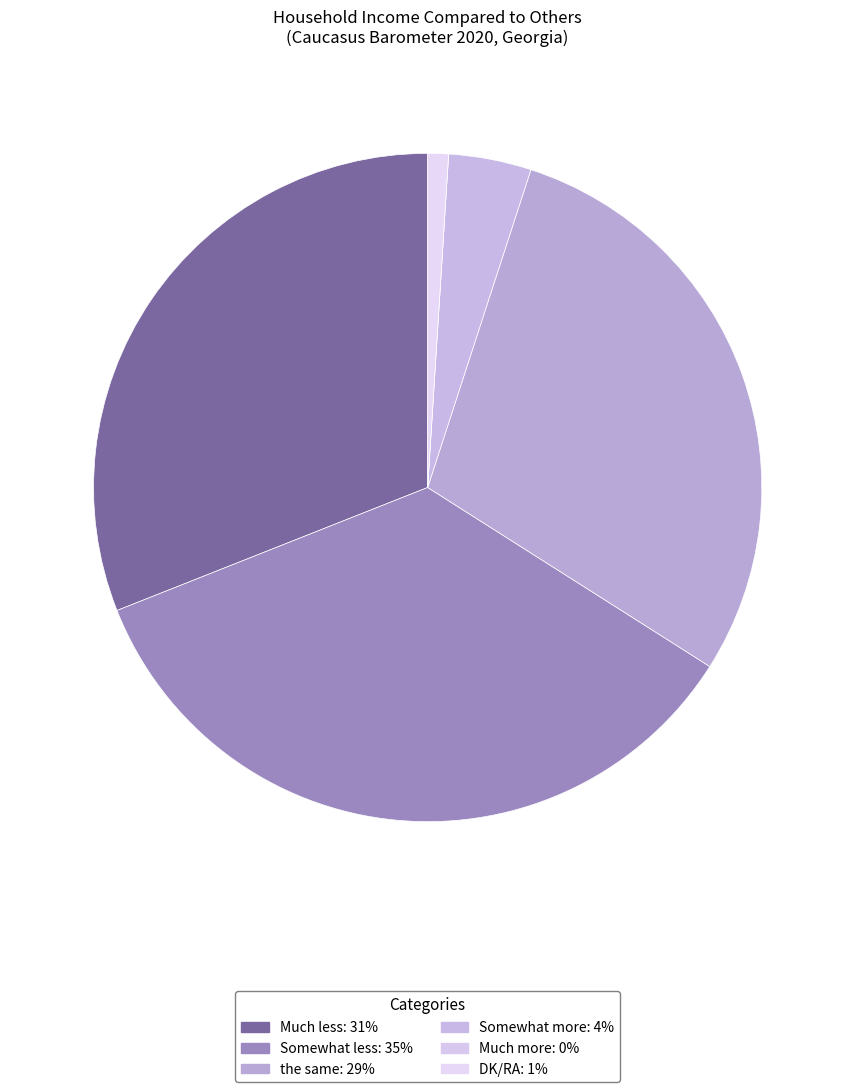

What is the change in value from Somewhat less to Much more?

-35